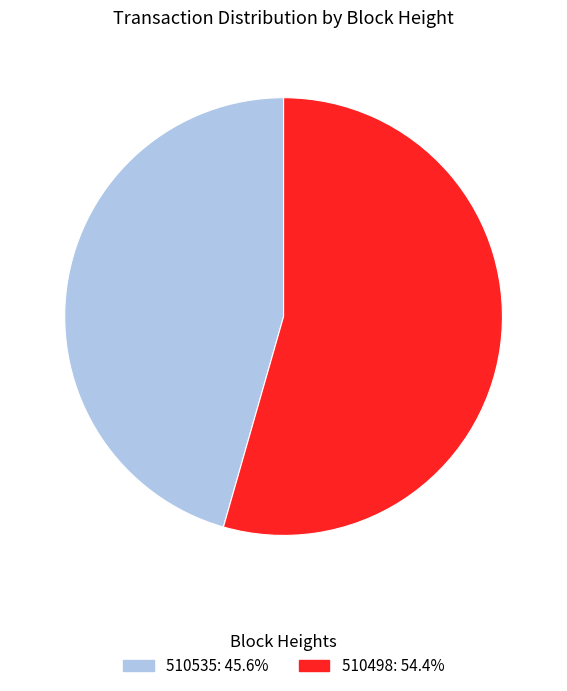

Which category has the smallest portion of the pie?

510535